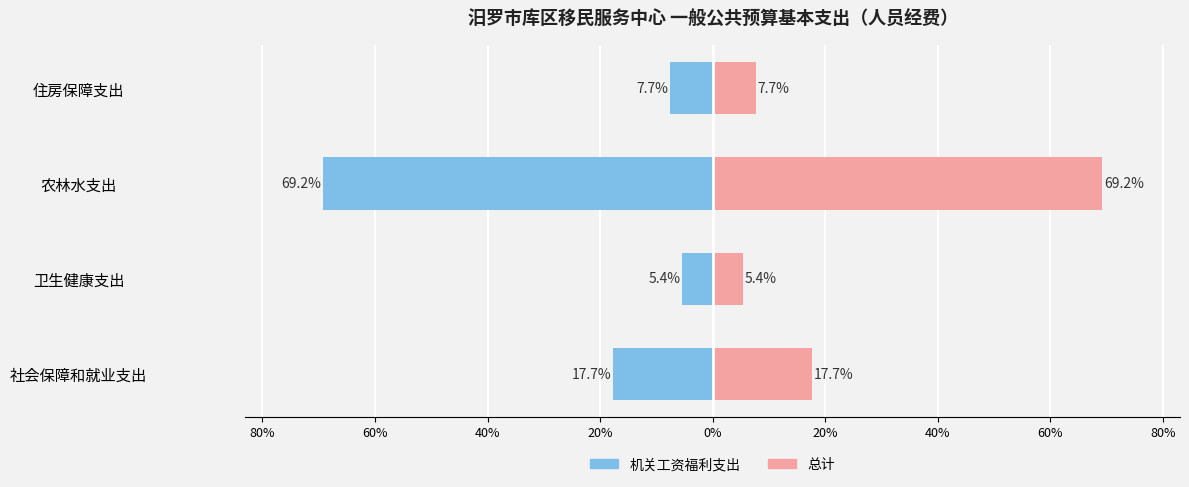

What is the difference between the maximum and minimum values in the 总计 series?

63.8